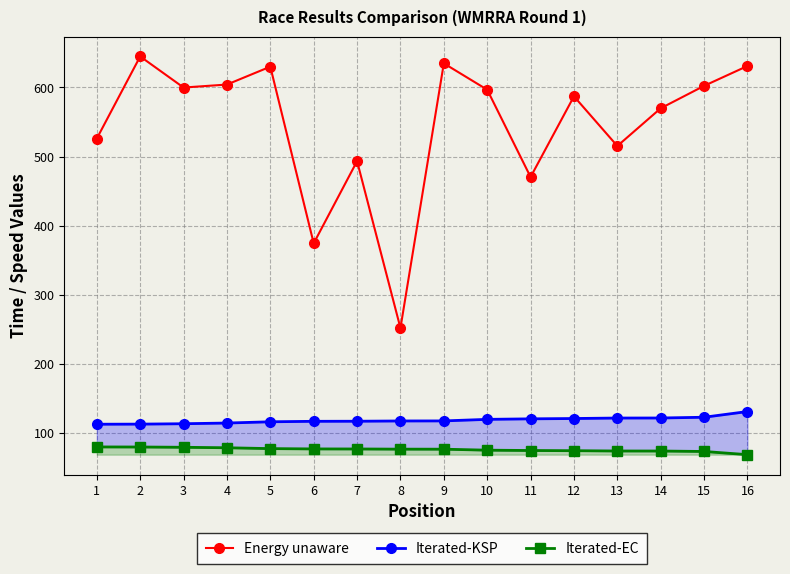

What is the approximate value of Iterated-EC at 16?

68.7